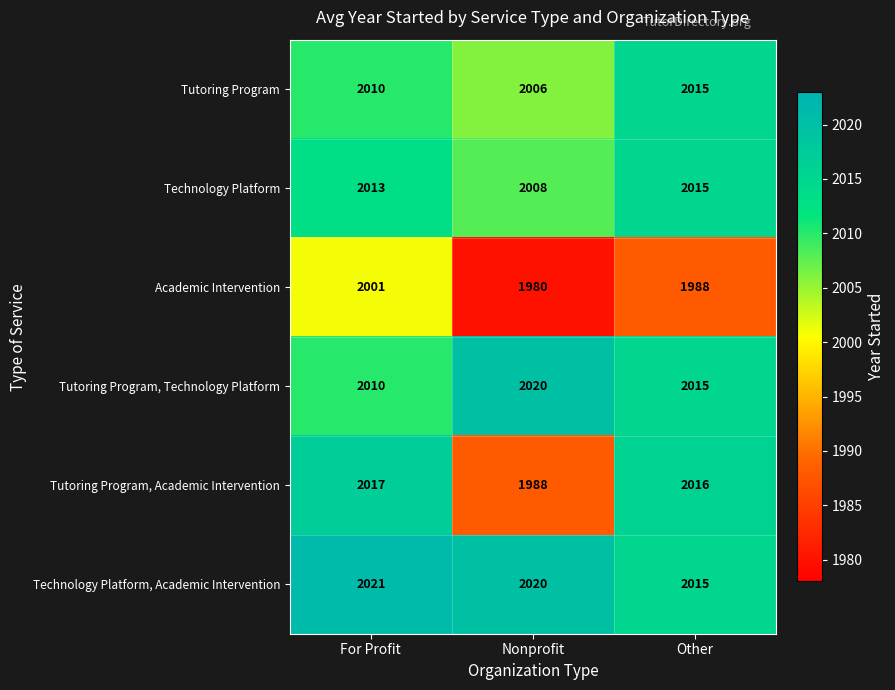

What is the minimum value for Technology Platform?

2008